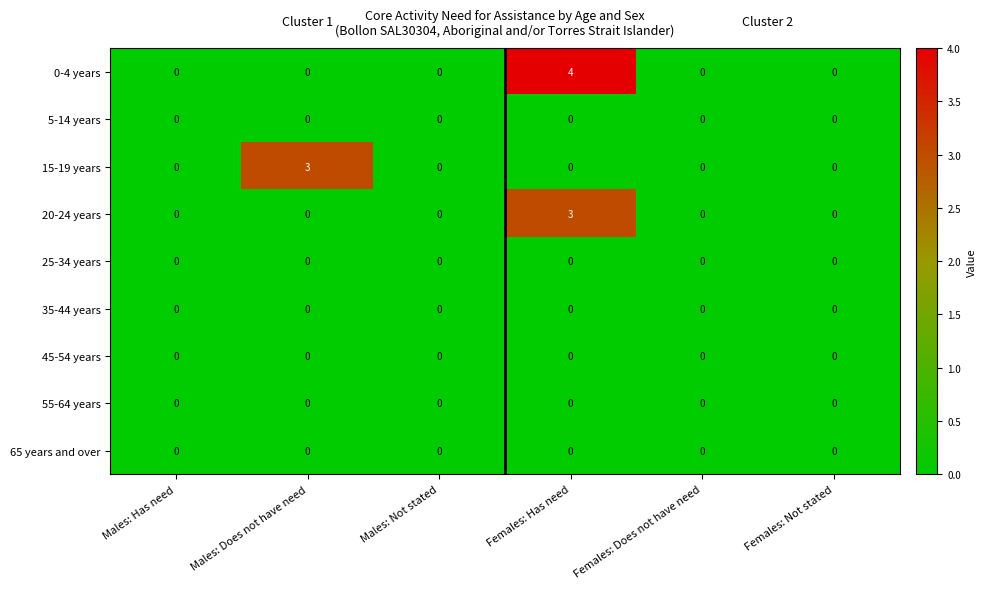

Between Males: Not stated and Females: Has need, which series saw the biggest shift?

0-4 years